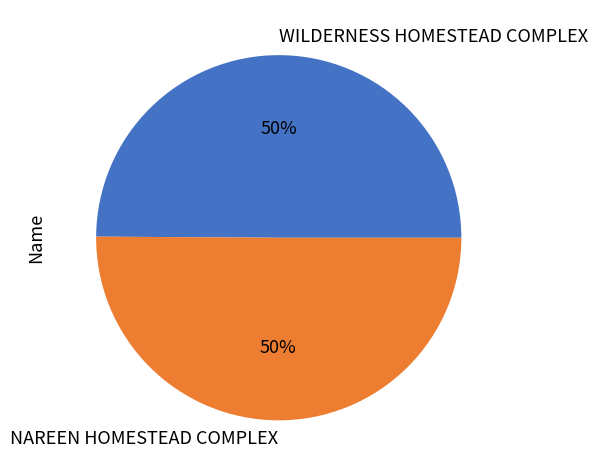

Is it true that WILDERNESS HOMESTEAD COMPLEX is 41% of the pie?

False